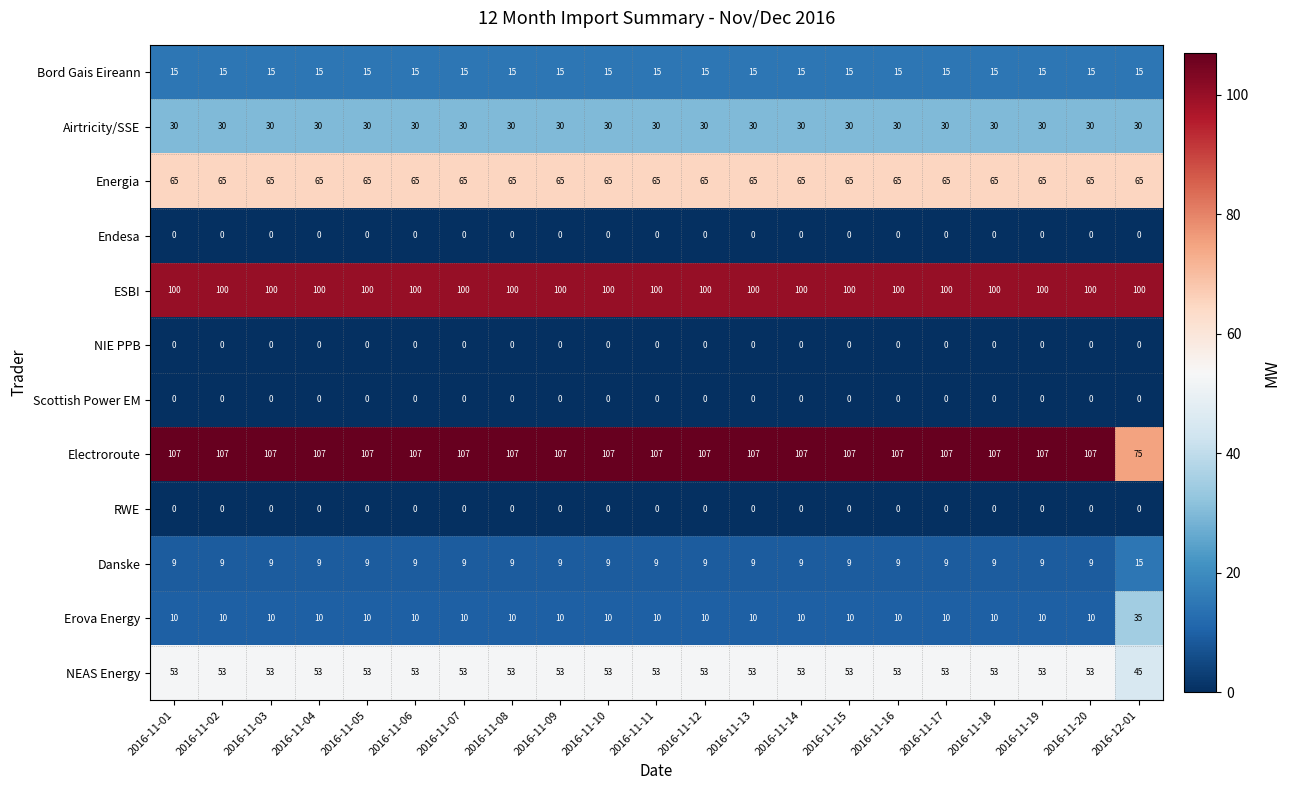

The value of Scottish Power EM at 2016-11-08 is 0. True or false?

True